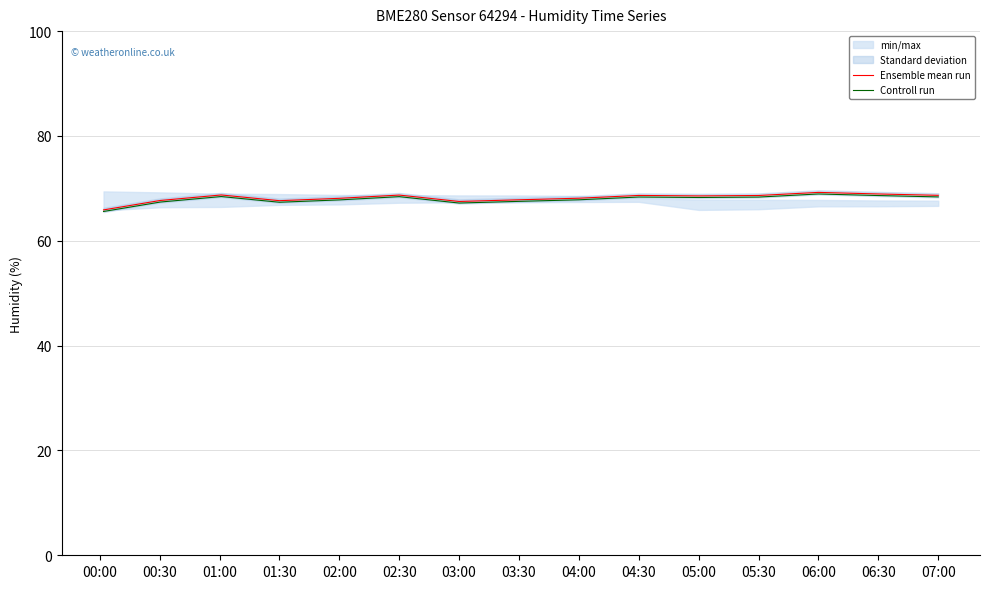

What is the sum of all Ensemble mean run values?

1022.9